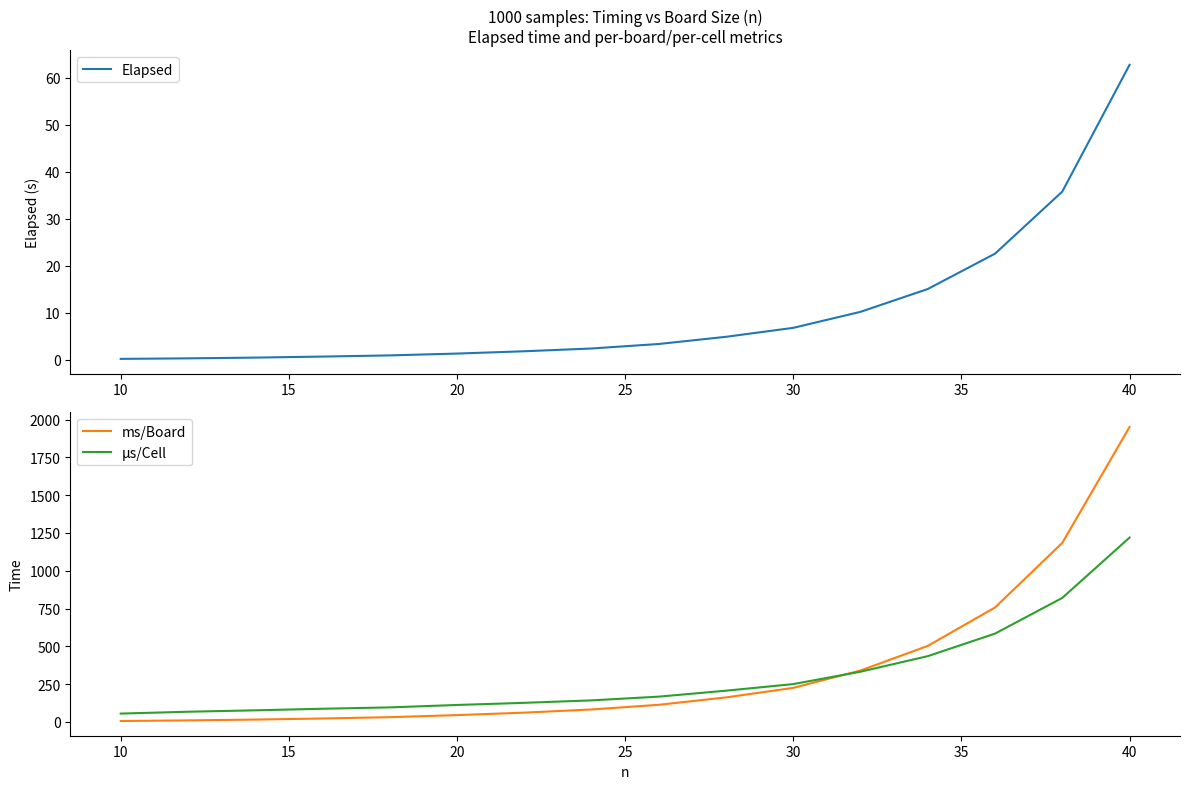

Between 30 and 20, which is larger?

30